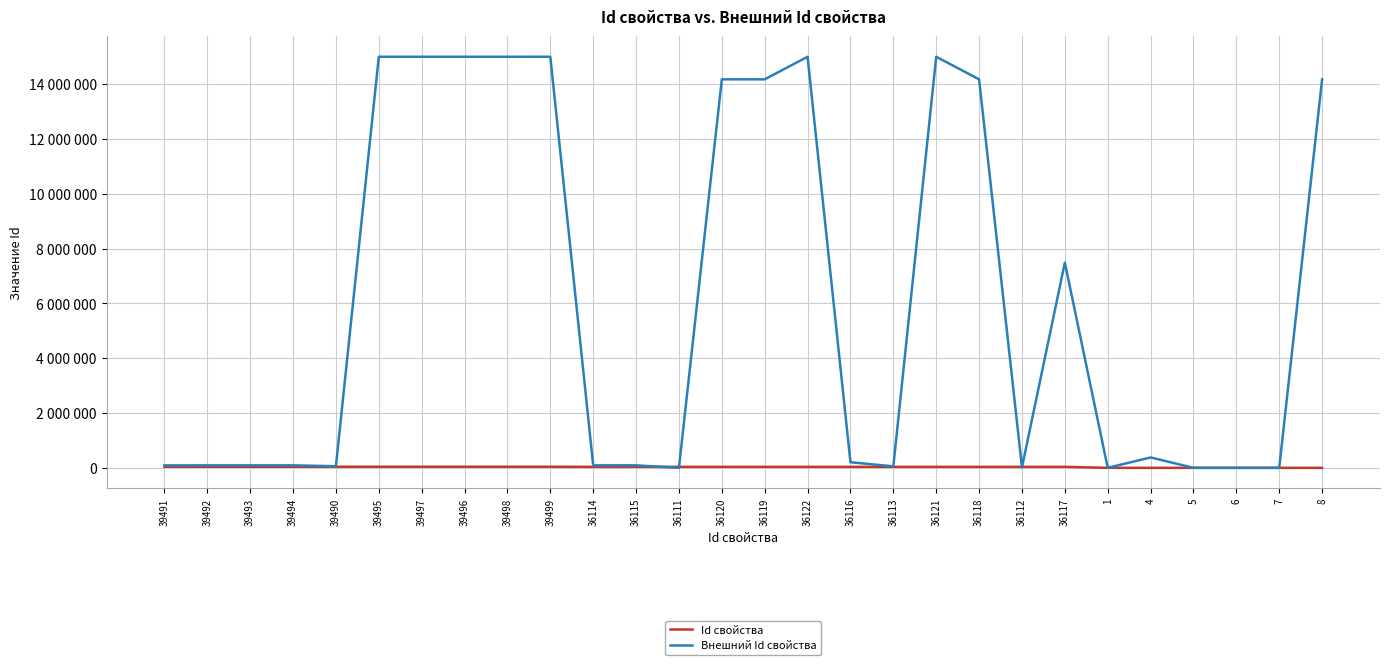

Does the chart display data point markers on the line(s)?

No